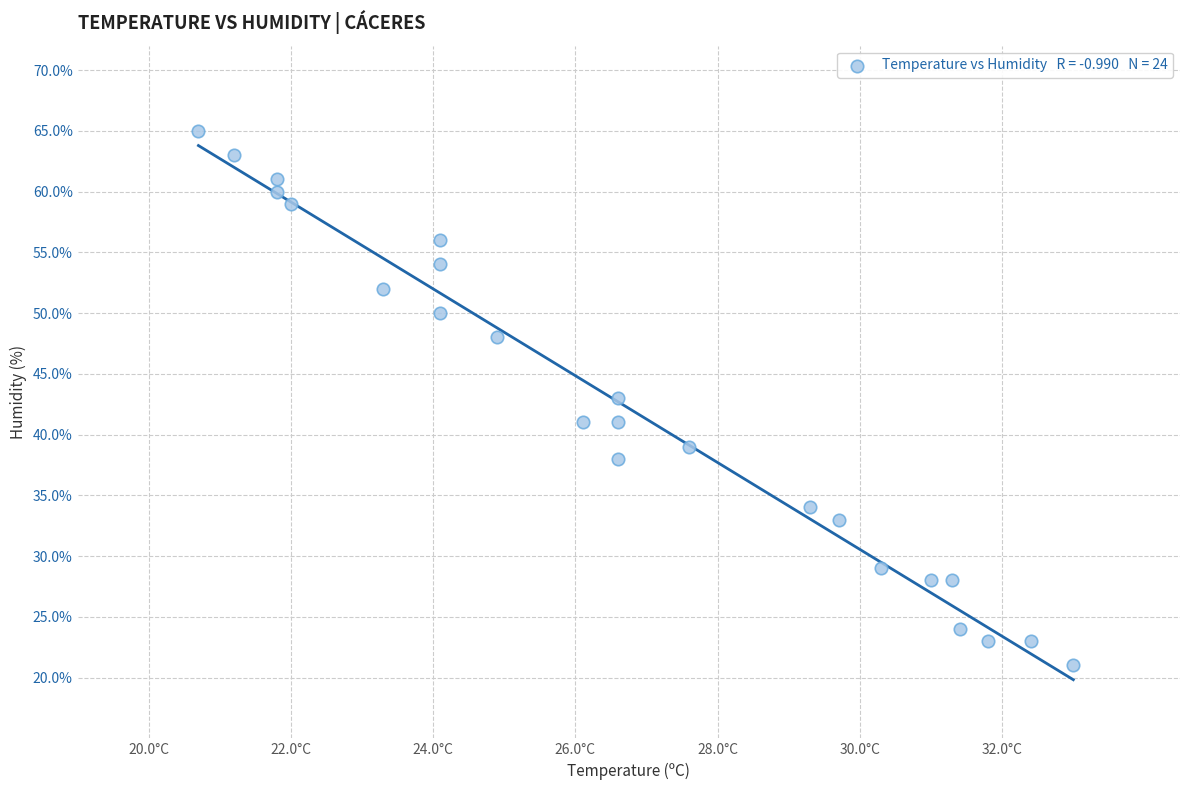

What is the range of Y values (max minus min)?

44